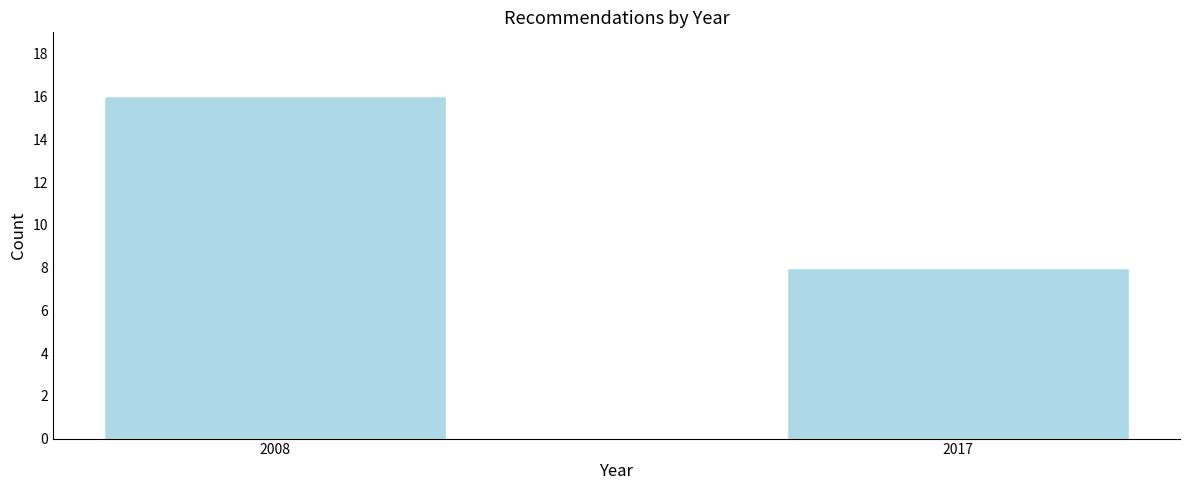

Reading left to right, list all the values displayed in this chart.

16	8